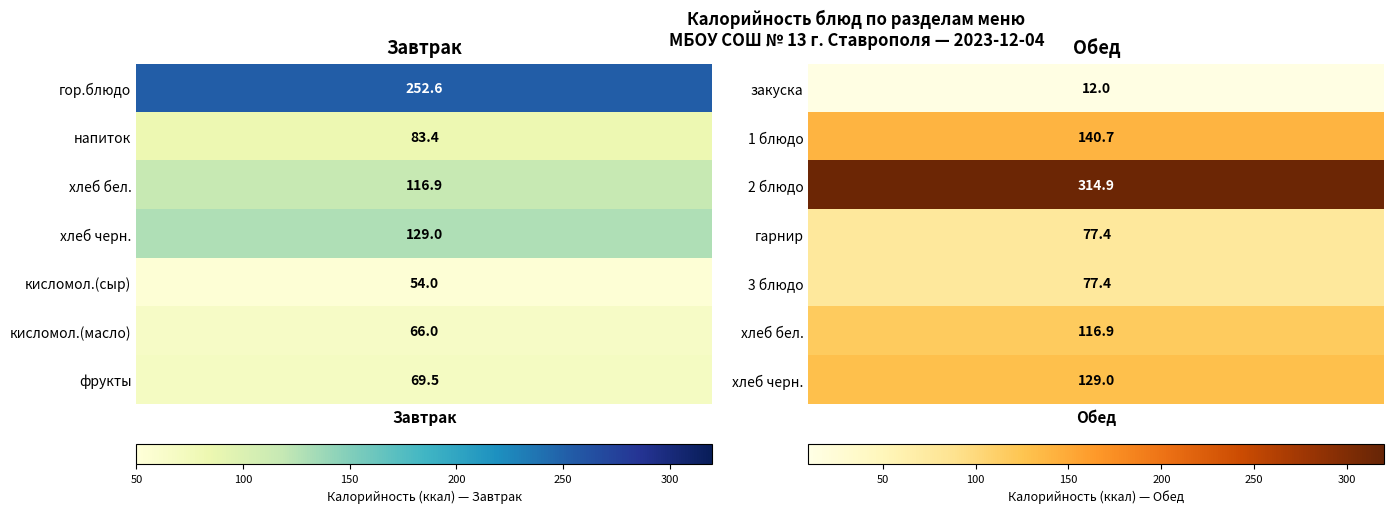

Which series has the largest range (max minus min)?

Обед